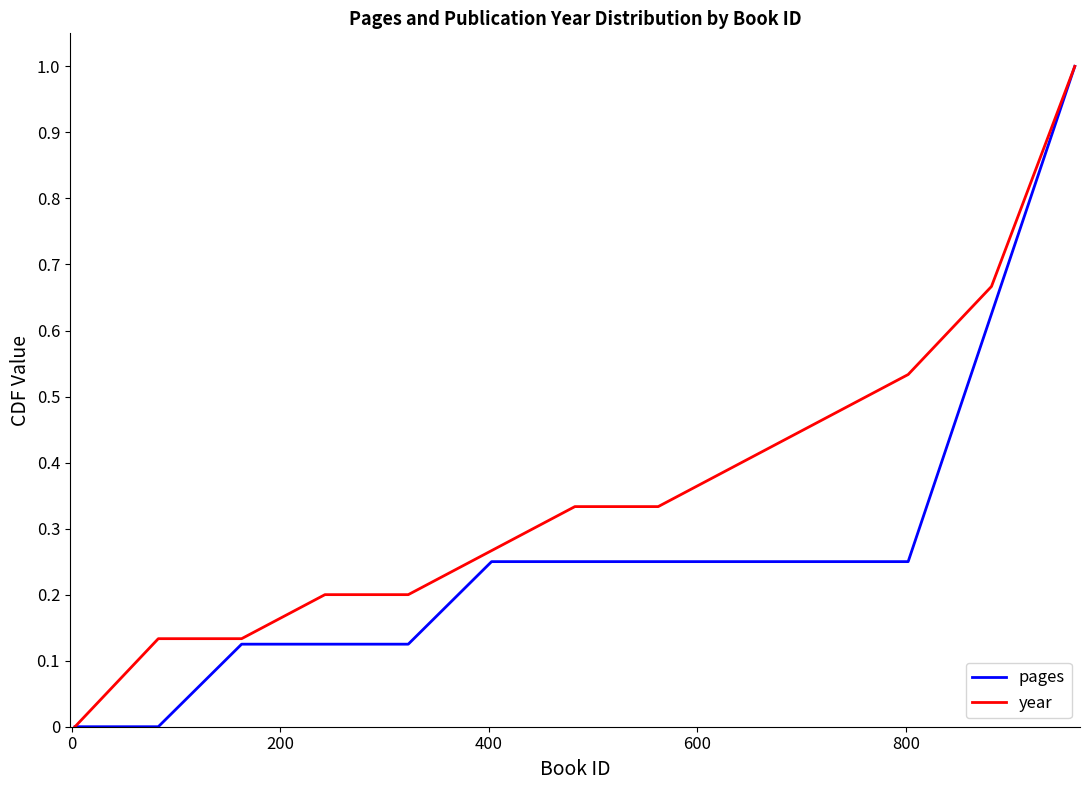

List the series in order of their overall mean, highest first.

year, pages